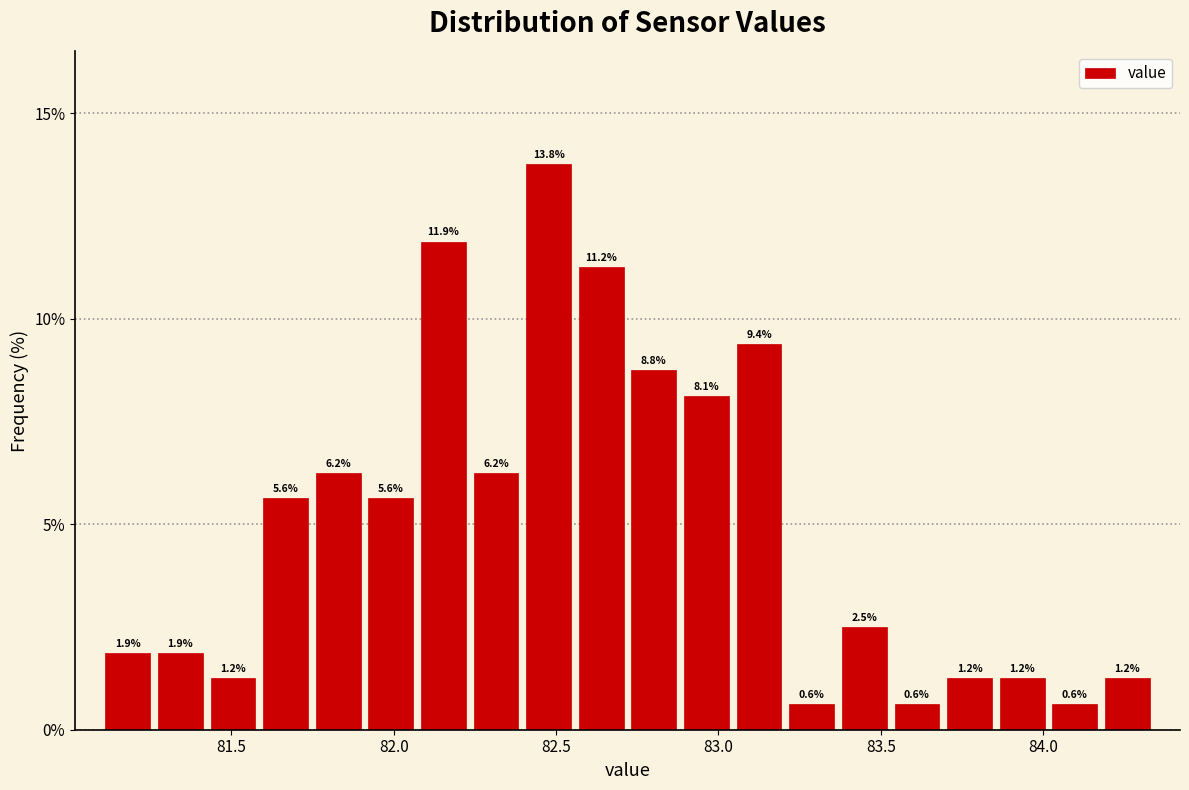

Read against the x-axis, roughly where is the centre of the tallest bar?

82.50